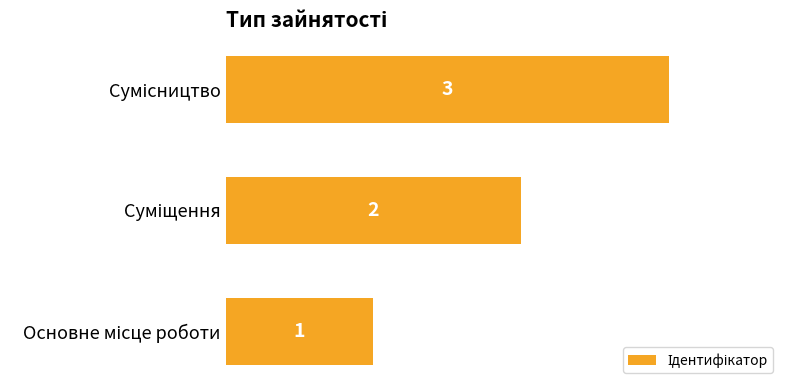

How many values are between 1 and 3?

3